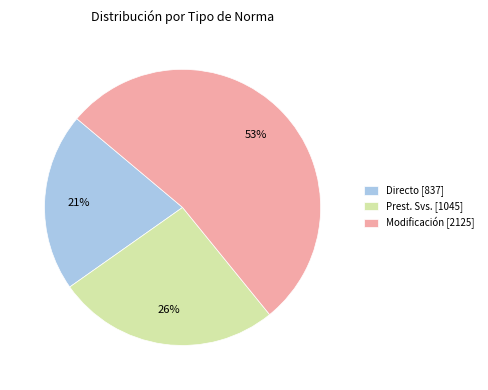

How many slices are in this pie chart?

3